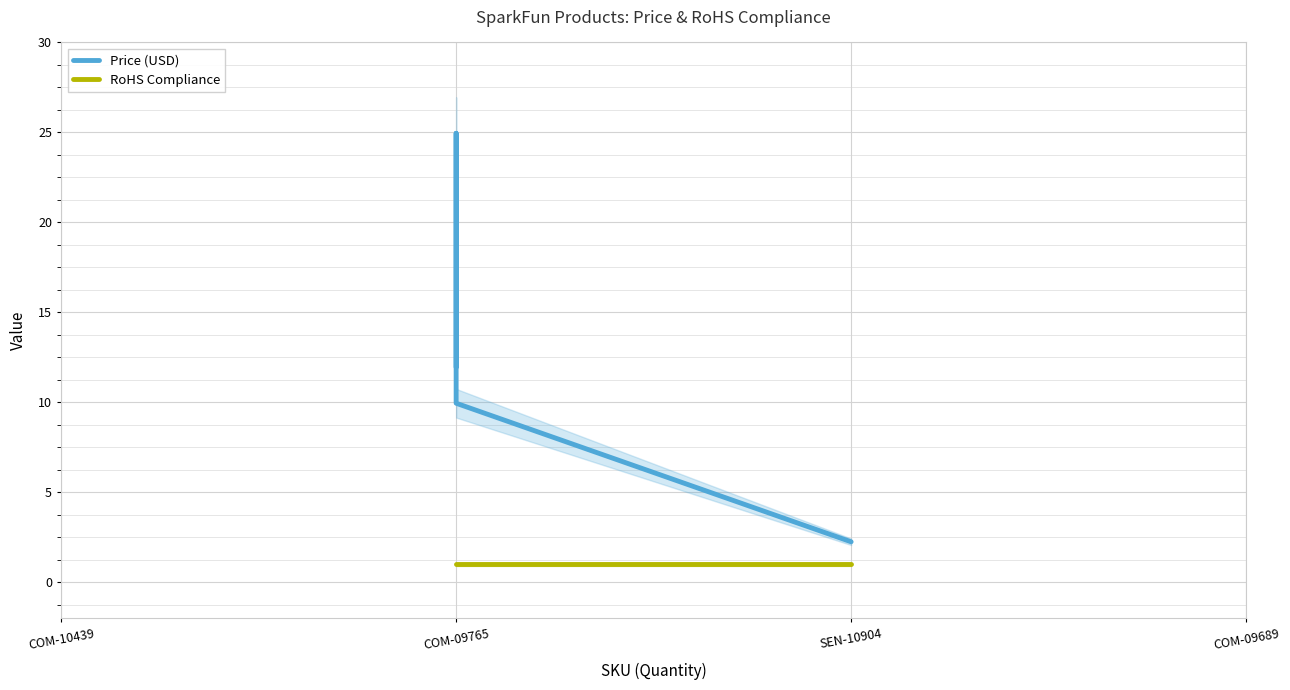

Count the number of categories in the chart.

4